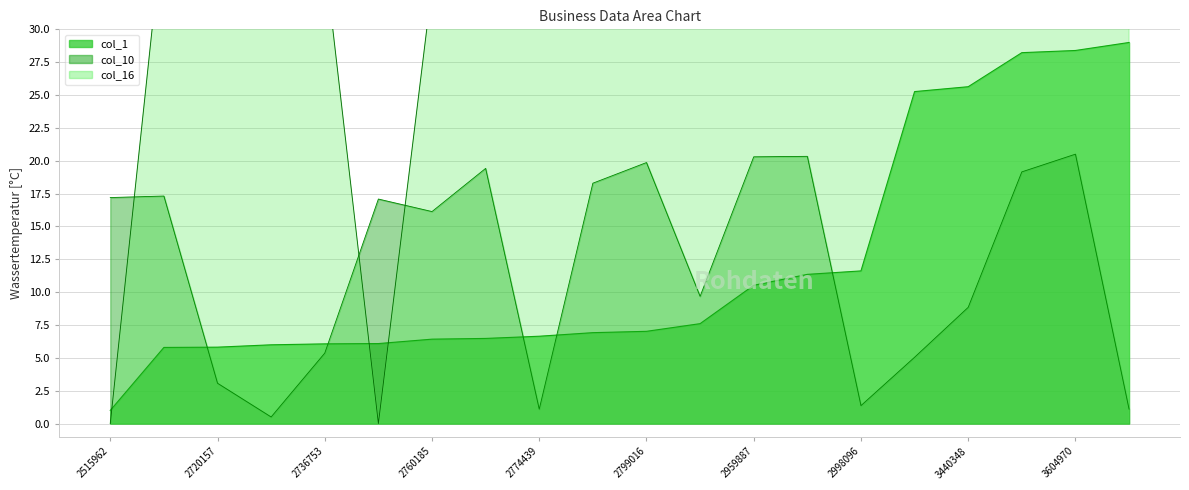

What is the maximum value shown in the chart?

41.3